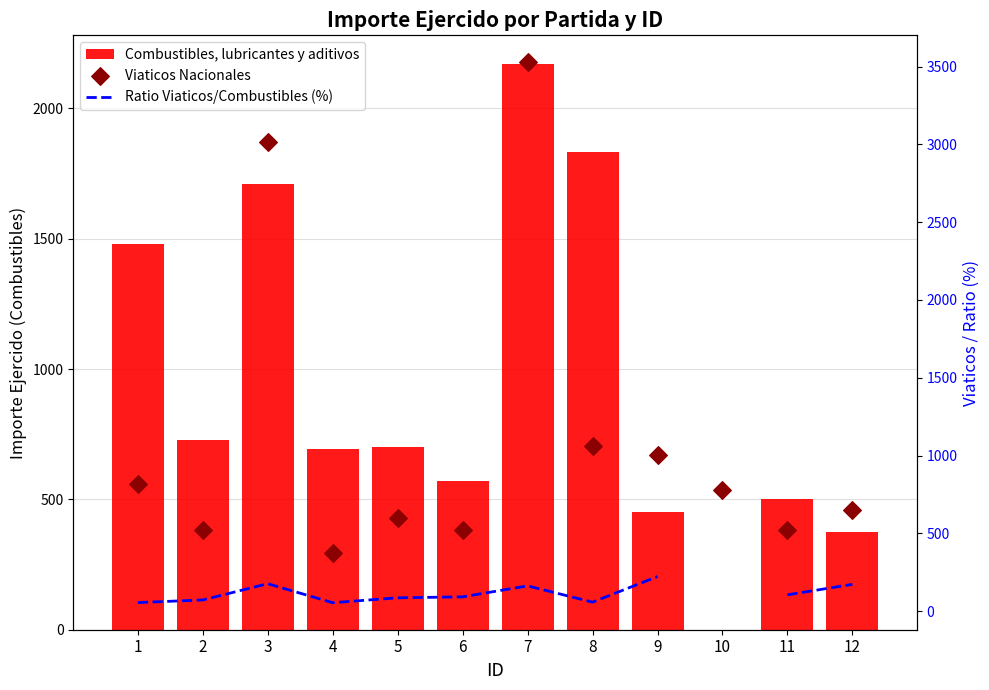

What are all the series names shown in the legend?

Combustibles, lubricantes y aditivos, Ratio Viaticos/Combustibles (%), Viaticos Nacionales